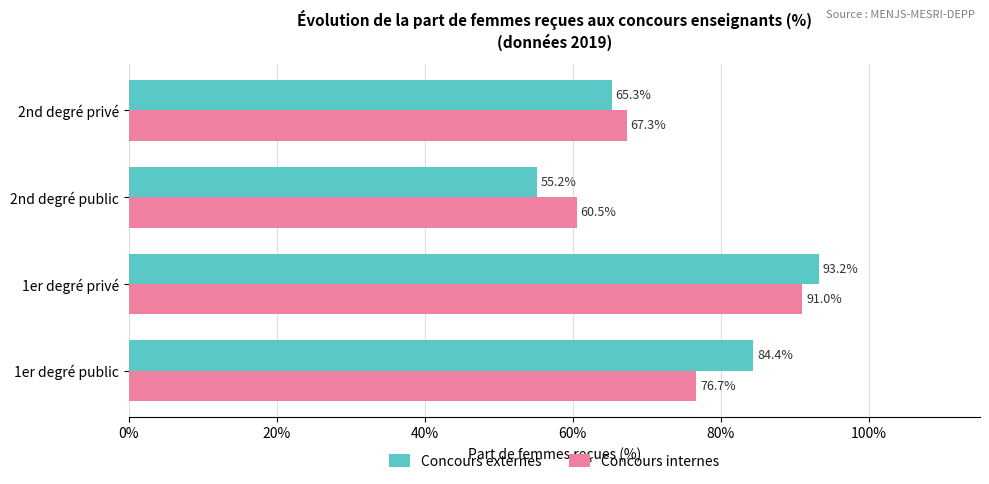

The Concours internes series shows 122.0 at 1er degré public. True or false?

False